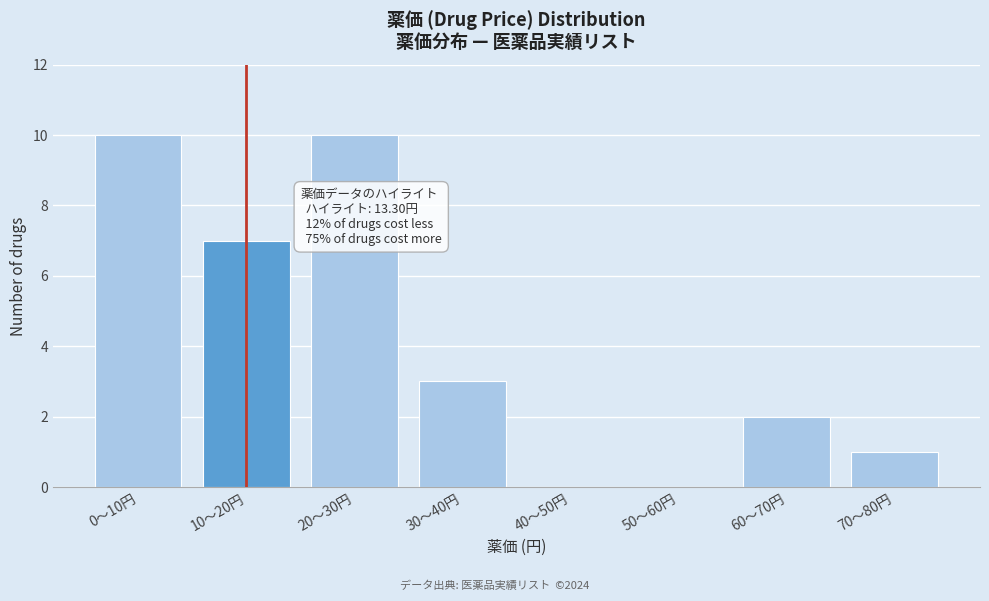

Reading right to left, what are all the values shown in this chart?

70～80円=1	60～70円=2	50～60円=0	40～50円=0	30～40円=3	20～30円=10	10～20円=7	0～10円=10